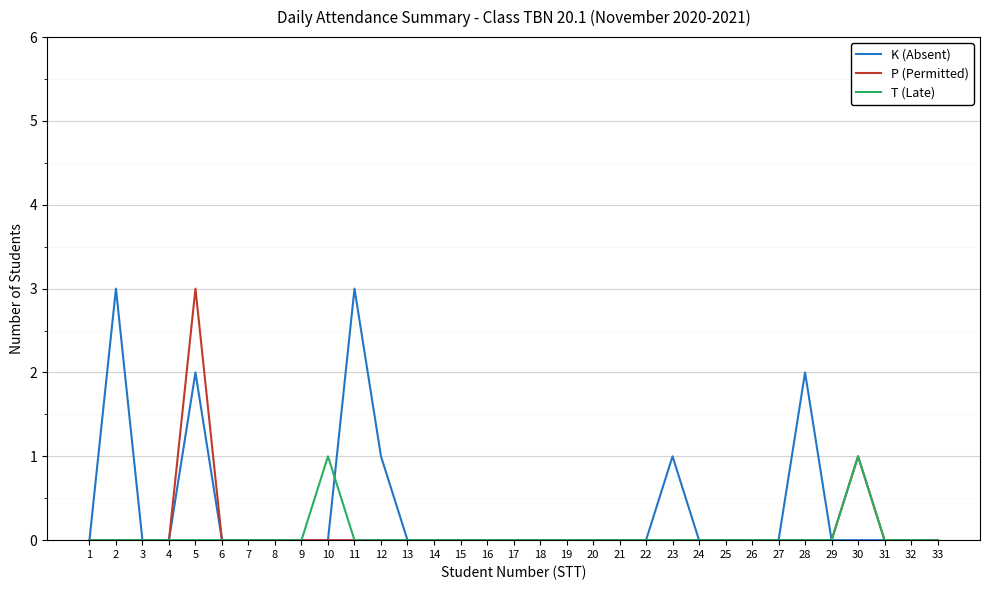

True or false: K (Absent) has more than 2 interior local peaks.

True